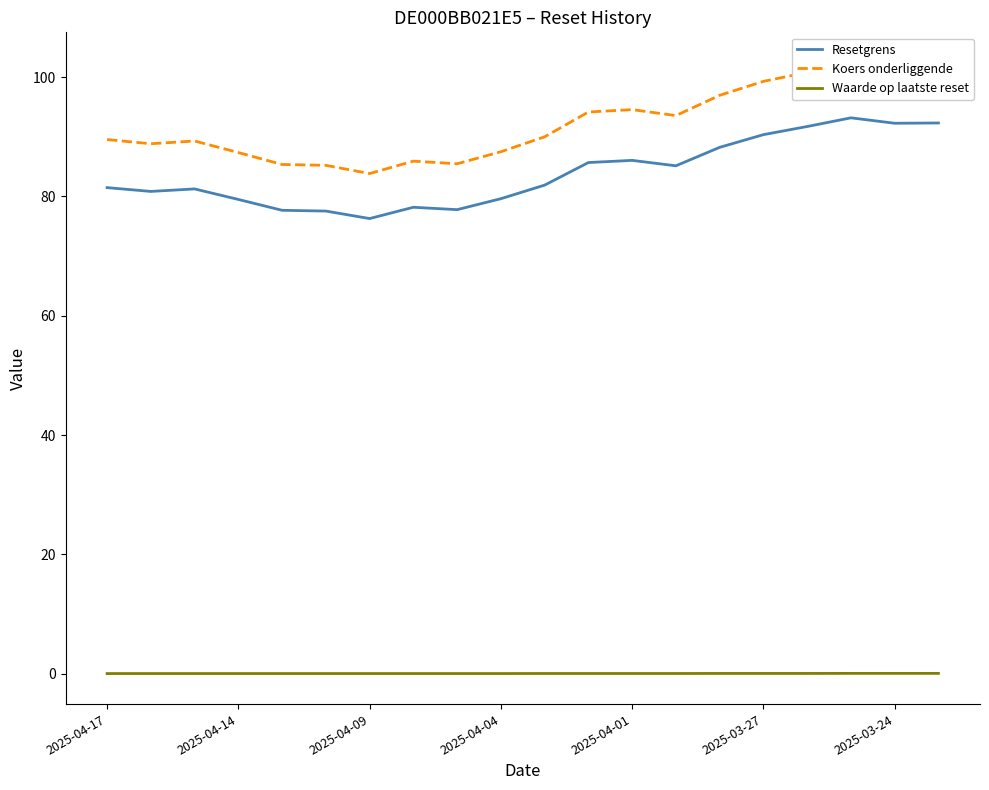

In Resetgrens, how many points are higher than both neighbors (excluding endpoints)?

4